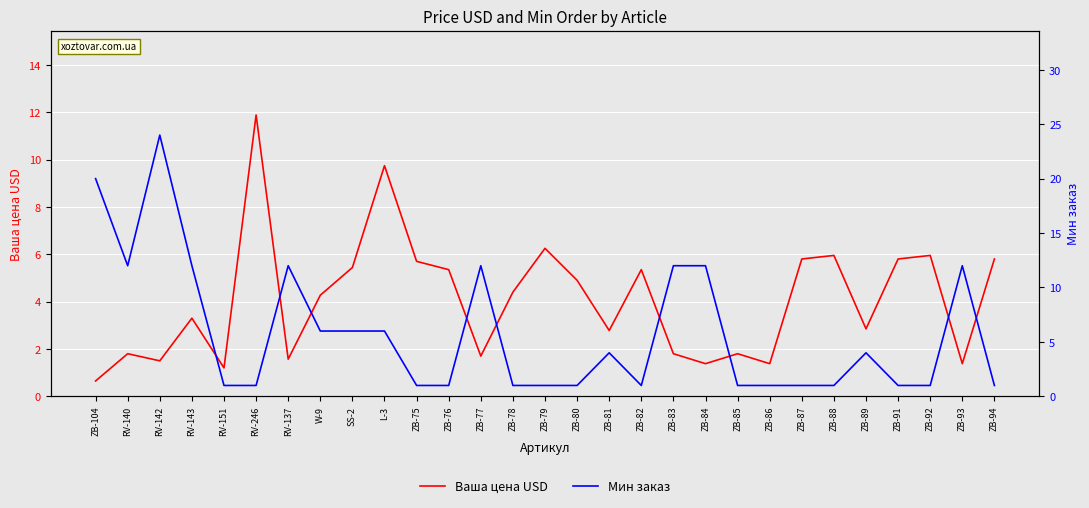

List the series in order of their peak value, lowest first.

Ваша цена USD, Мин заказ